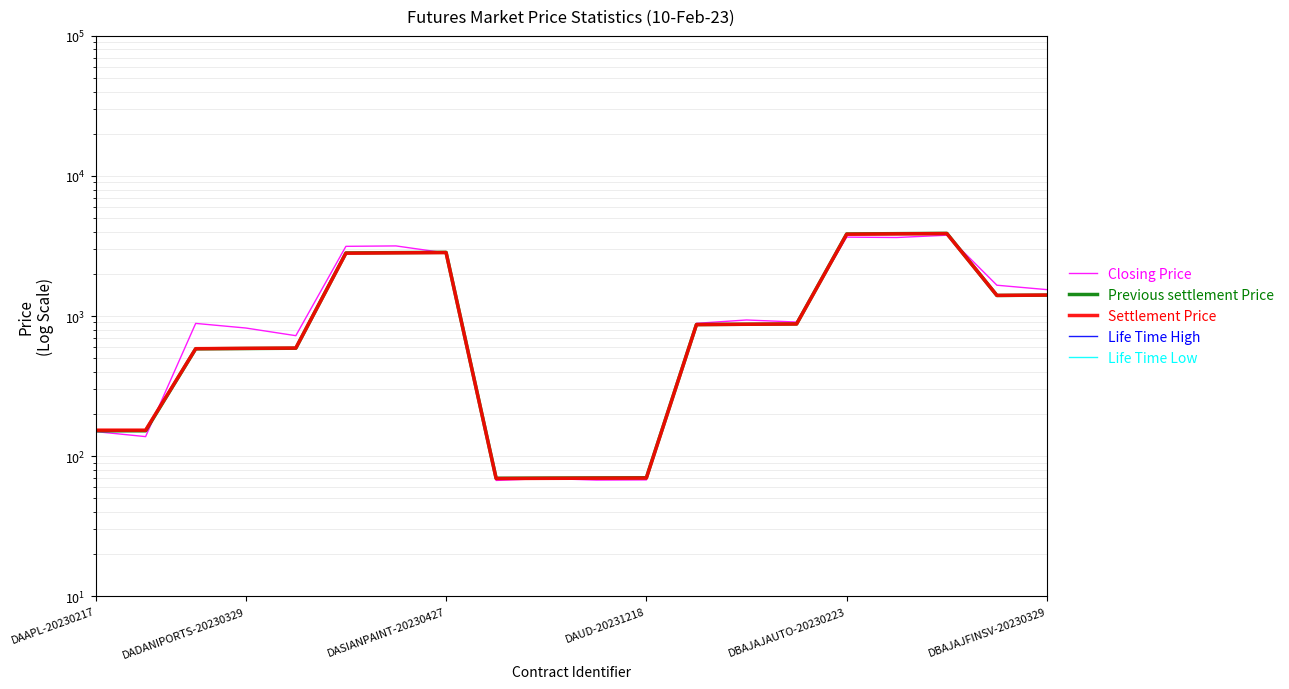

How many values in Life Time Low are above zero?

1